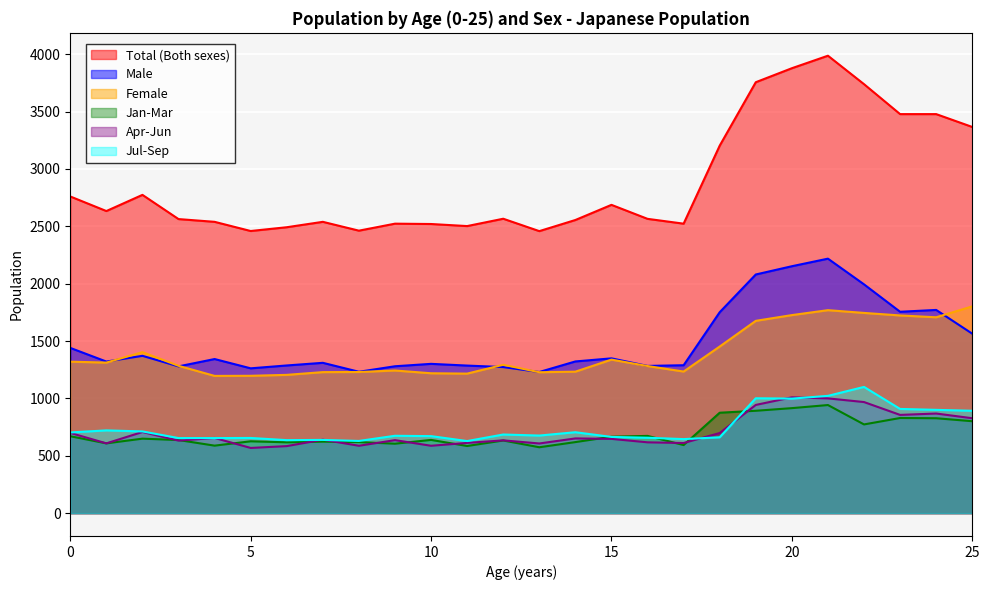

Reading left to right, extract all data points from this chart.

Total (Both sexes): 0=2760	1=2633	2=2774	3=2563	4=2539	5=2459	6=2492	7=2539	8=2462	9=2523	10=2520	11=2502	12=2566	13=2458	14=2555	15=2687	16=2565	17=2523	18=3203	19=3756	20=3878	21=3987	22=3739	23=3478	24=3478	25=3366
Male: 0=1440	1=1321	2=1371	3=1279	4=1343	5=1262	6=1287	7=1310	8=1232	9=1280	10=1301	11=1286	12=1273	13=1230	14=1322	15=1349	16=1283	17=1289	18=1751	19=2080	20=2152	21=2218	22=1994	23=1755	24=1771	25=1564
Female: 0=1320	1=1312	2=1403	3=1284	4=1196	5=1197	6=1205	7=1229	8=1230	9=1243	10=1219	11=1216	12=1293	13=1228	14=1233	15=1338	16=1282	17=1234	18=1452	19=1676	20=1726	21=1769	22=1745	23=1723	24=1707	25=1802
Jan-Mar: 0=670	1=608	2=649	3=637	4=588	5=626	6=617	7=623	8=619	9=605	10=638	11=585	12=633	13=574	14=619	15=666	16=673	17=593	18=875	19=892	20=915	21=942	22=773	23=829	24=827	25=801
Apr-Jun: 0=699	1=608	2=707	3=632	4=655	5=568	6=584	7=640	8=587	9=636	10=587	11=612	12=634	13=607	14=651	15=647	16=617	17=611	18=698	19=943	20=1009	21=1000	22=968	23=856	24=868	25=827
Jul-Sep: 0=703	1=721	2=712	3=654	4=654	5=655	6=636	7=638	8=629	9=674	10=671	11=628	12=685	13=676	14=705	15=664	16=657	17=645	18=661	19=1001	20=998	21=1022	22=1100	23=908	24=900	25=892